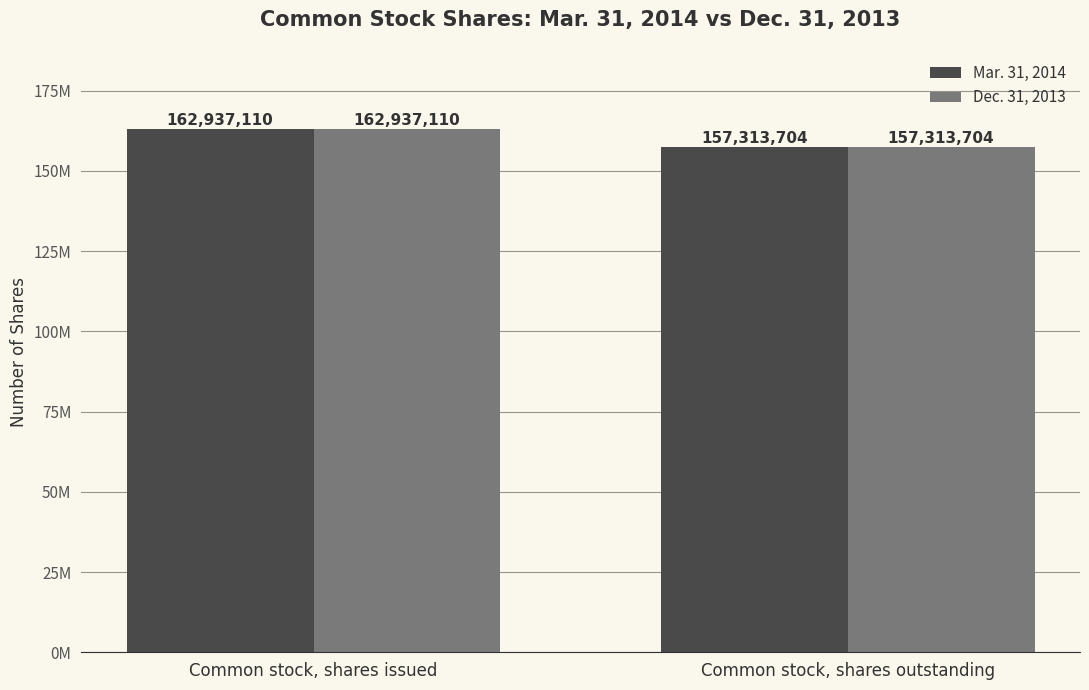

What are all the series names shown in the legend?

Mar. 31, 2014, Dec. 31, 2013